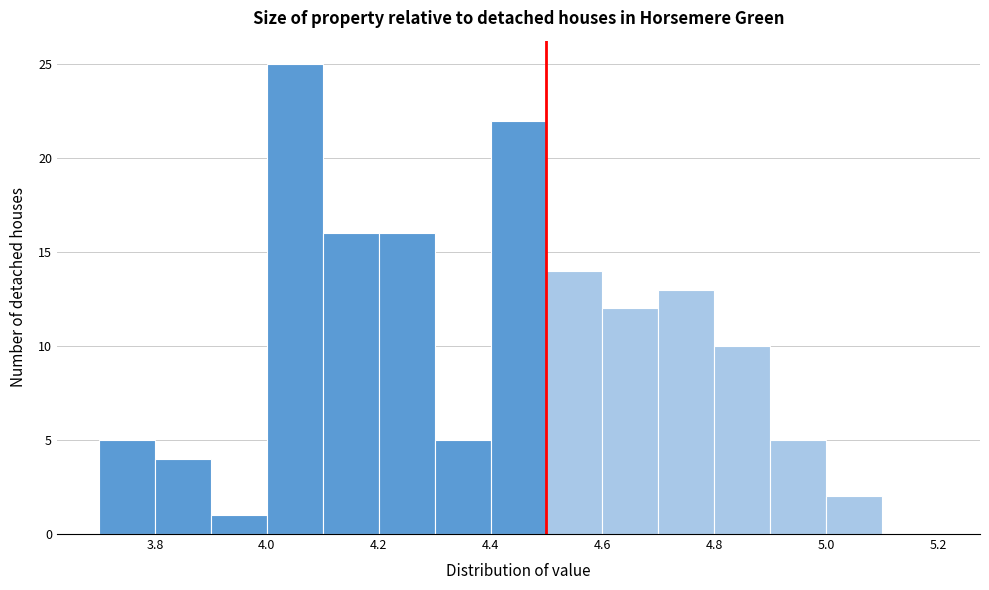

How tall is the bar that spans 4.6 to 4.7 on the x-axis? The values are not printed on the chart, so give them approximately, as read against the axis.

12